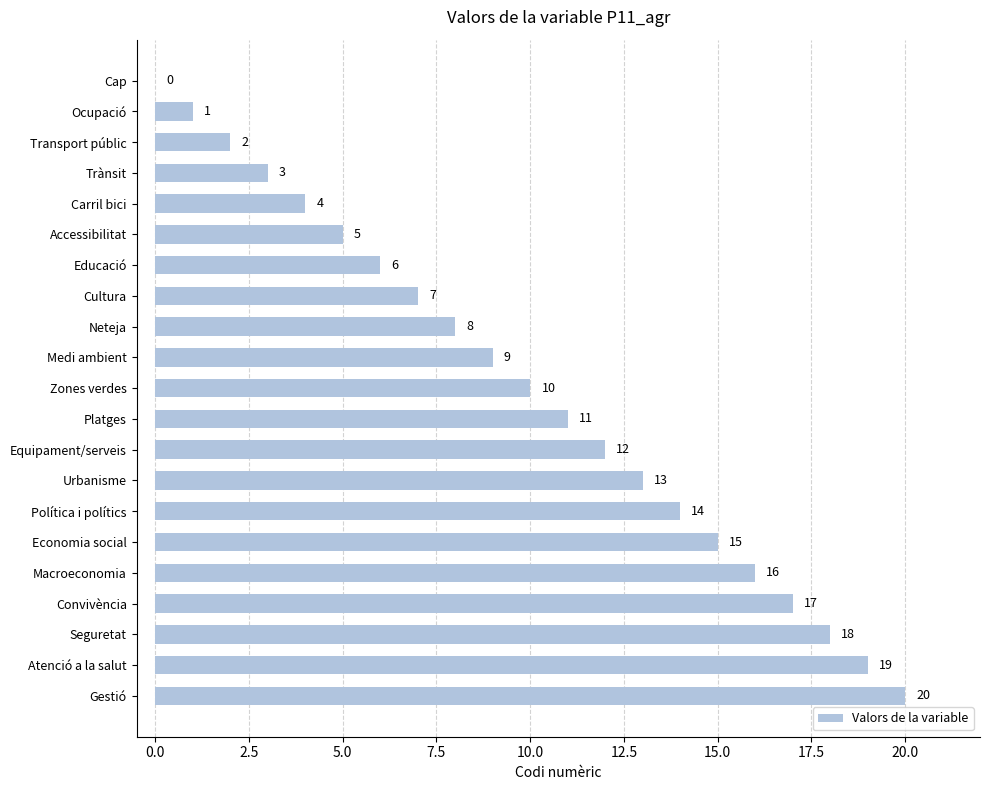

What is the greatest value displayed?

20